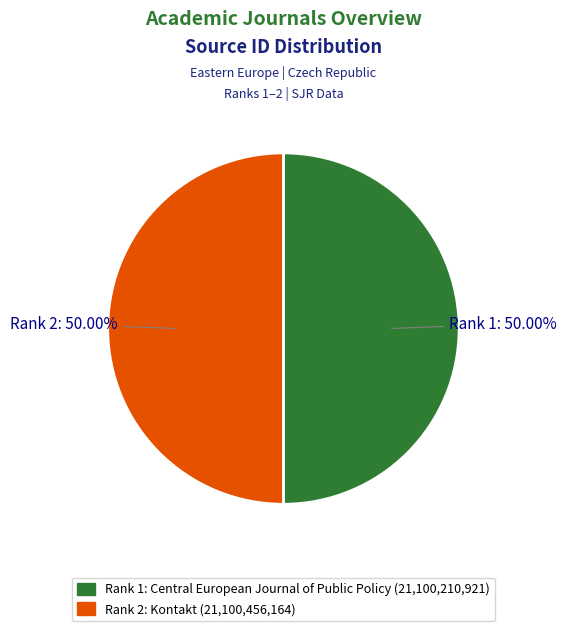

How many segments does this pie chart have?

2